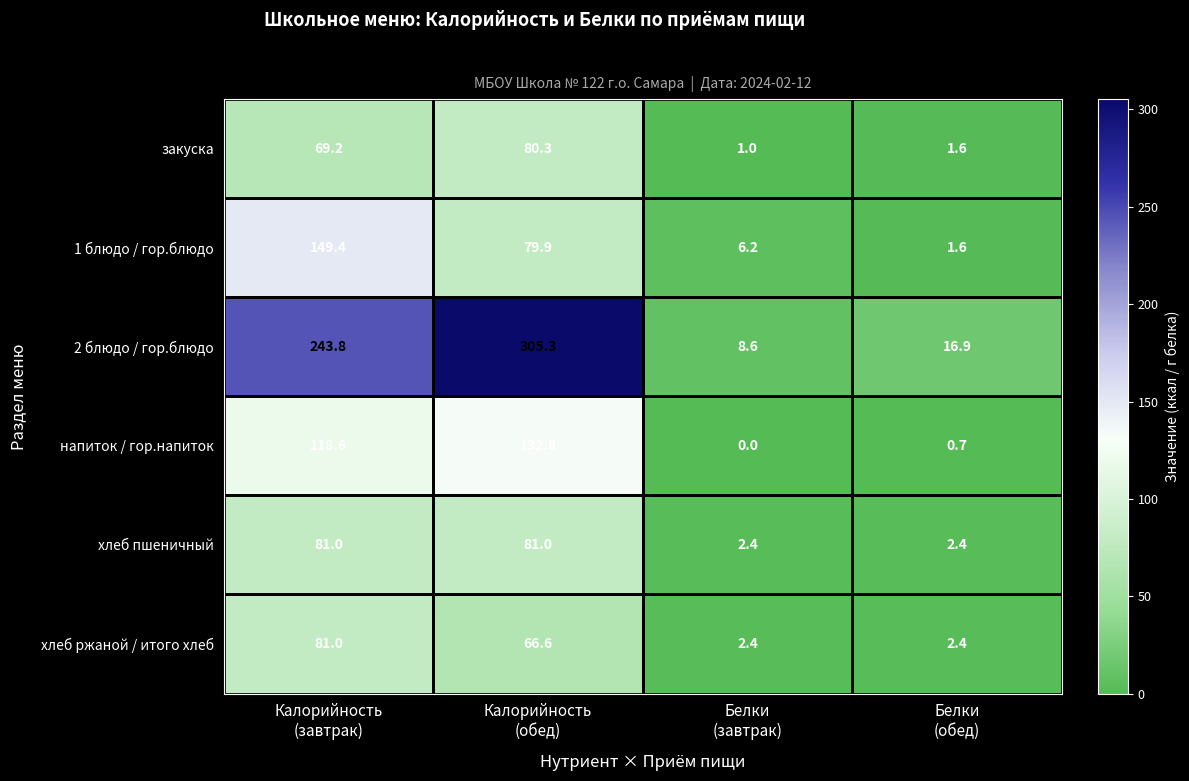

What is the difference between the maximum and minimum values in the напиток / гор.напиток series?

132.8